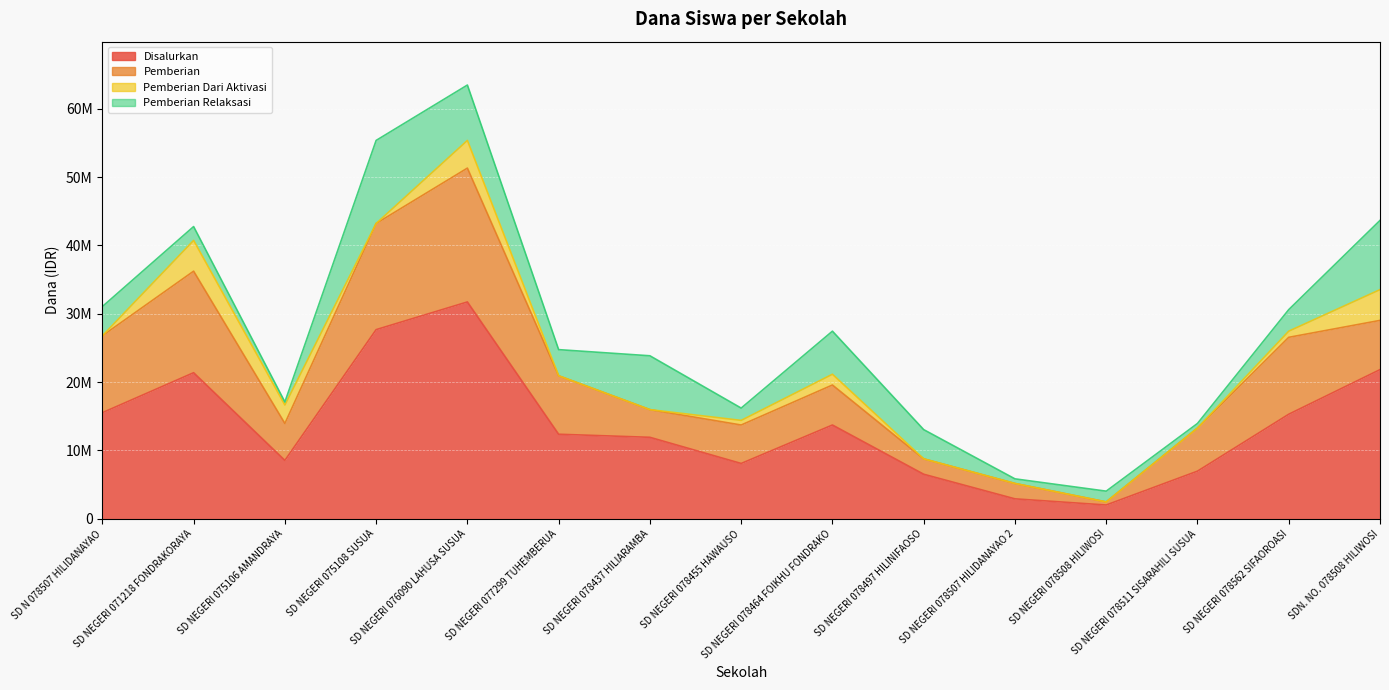

Reading left to right, extract all data points from this chart.

Disalurkan: 15525000	21375000	8550000	27675000	31725000	12375000	11925000	8100000	13725000	6525000	2925000	2025000	6975000	15300000	21825000
Pemberian: 11250000	14850000	5400000	15525000	19575000	8550000	4050000	5625000	5850000	2250000	2250000	450000	6300000	11250000	7200000
Pemberian Dari Aktivasi: 0	4500000	2700000	0	4050000	0	0	675000	1575000	0	0	0	0	900000	4500000
Pemberian Relaksasi: 4275000	2025000	450000	12150000	8100000	3825000	7875000	1800000	6300000	4275000	675000	1575000	675000	3150000	10125000